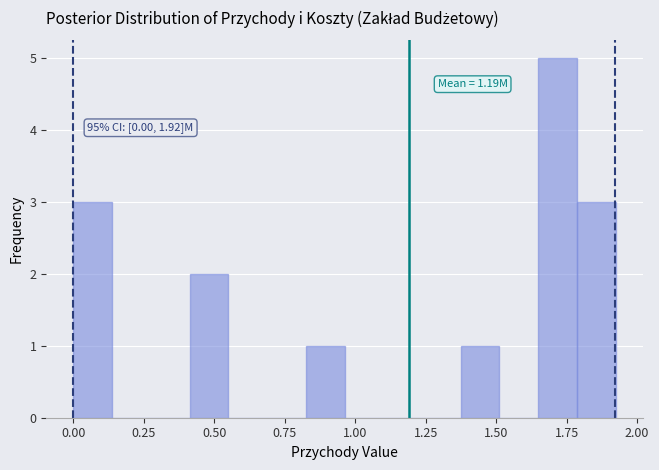

Read against the x-axis, roughly where is the centre of the tallest bar?

1.70